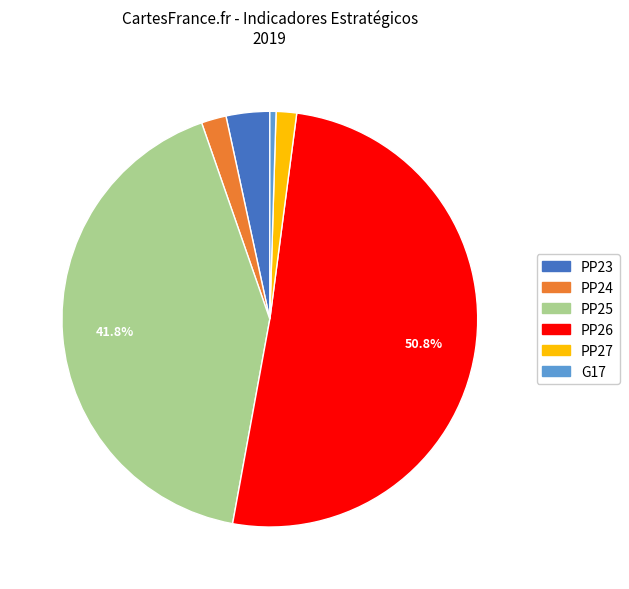

Does PP25 account for over 50% of the chart?

No